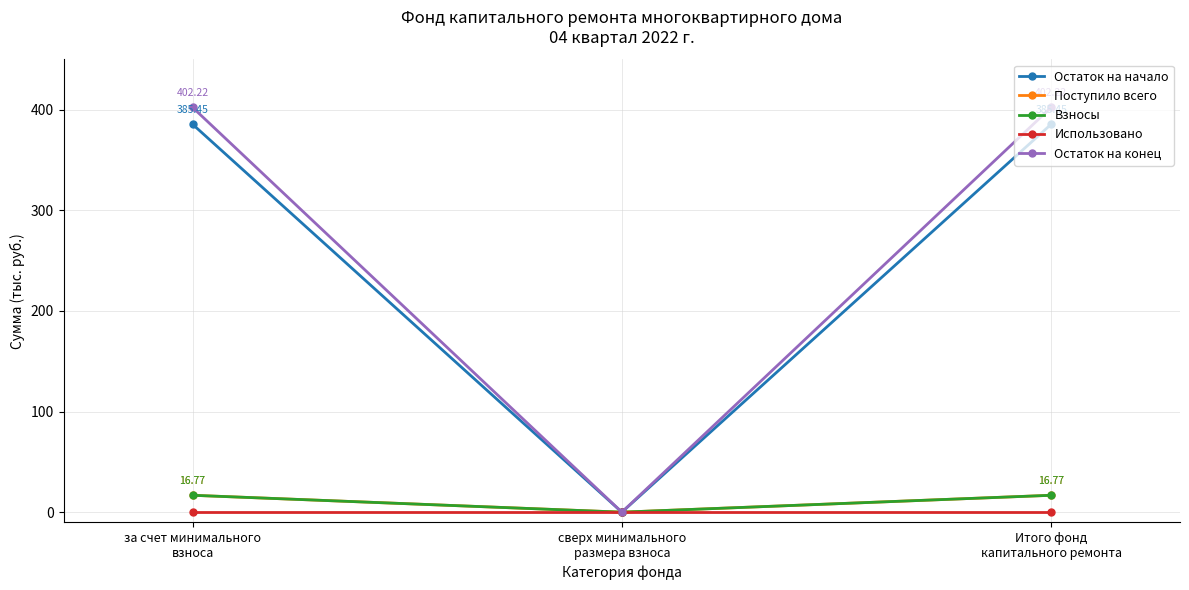

Is the value of Использовано at за счет минимального
взноса greater than the value of Поступило всего at сверх минимального
размера взноса?

No